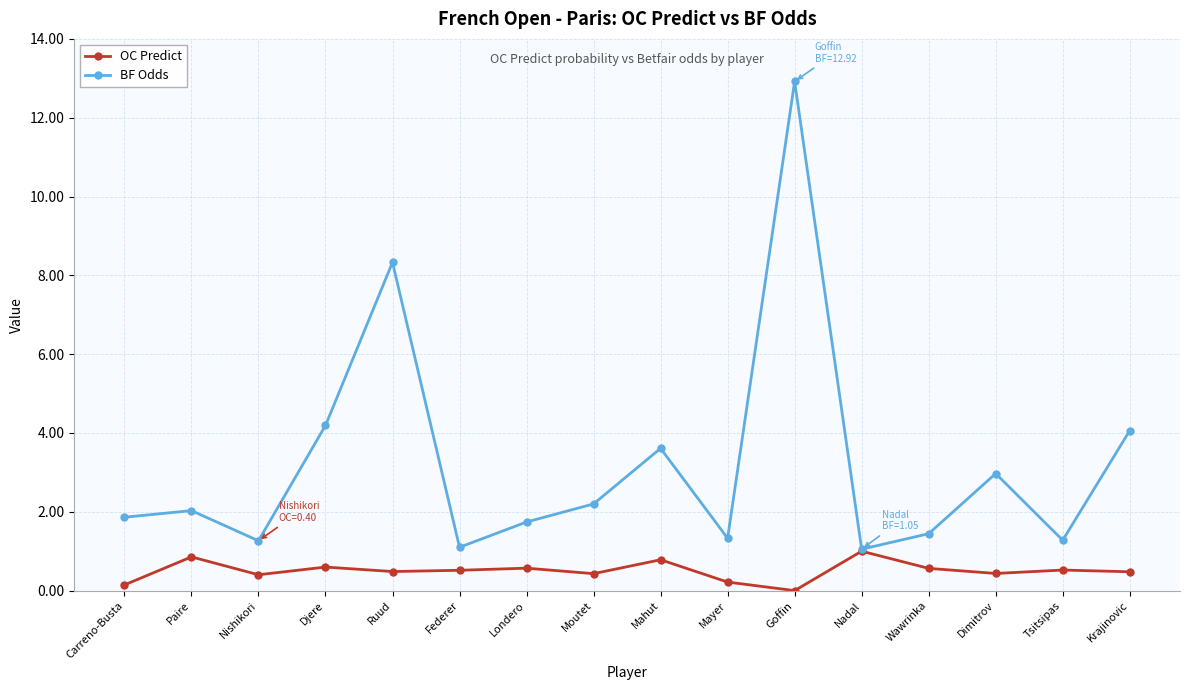

What is the sum of the OC Predict values at Londero and Goffin?

0.6